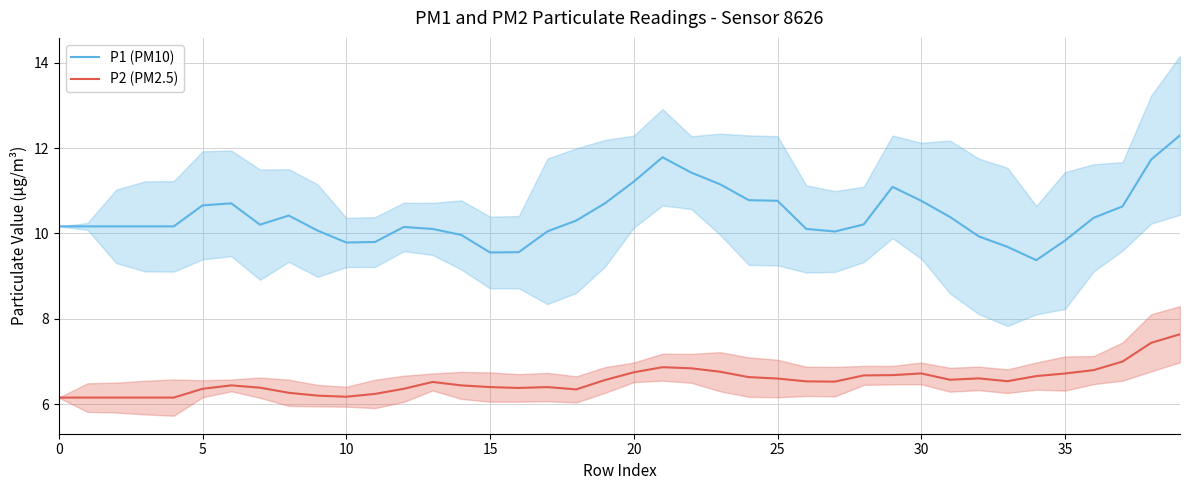

True or false: P2 (PM2.5) and P1 (PM10) intersect in this chart.

False